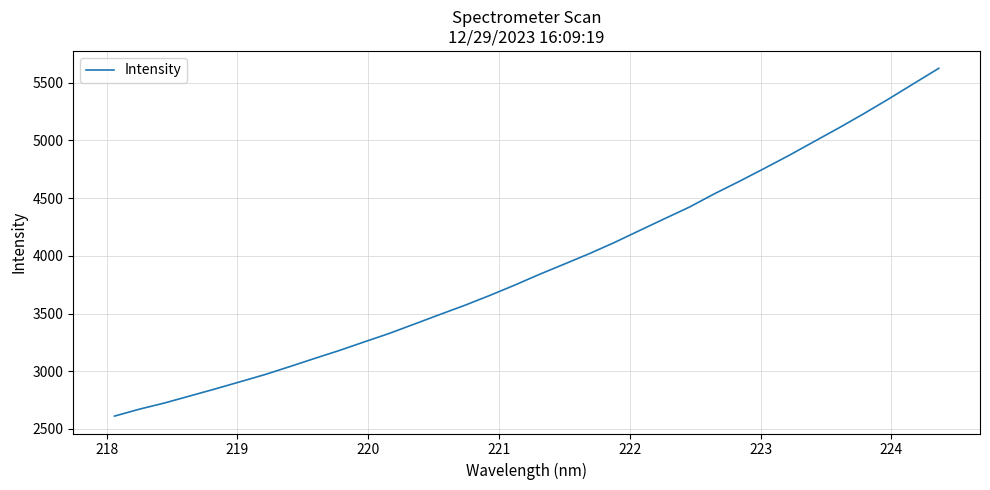

What is the smallest value displayed?

2611.4